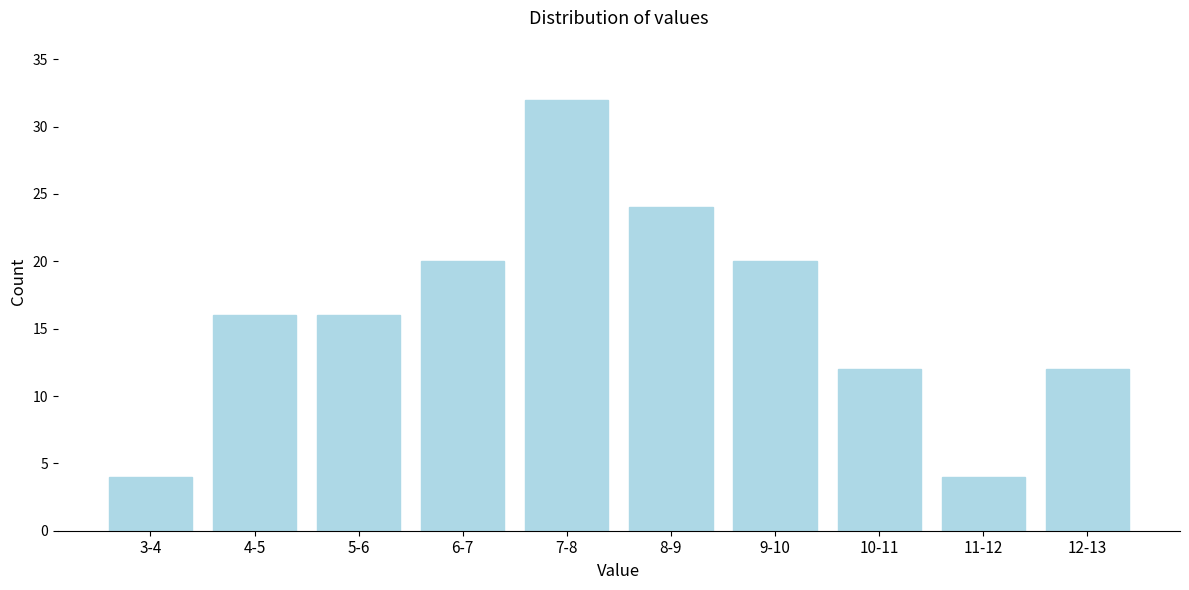

Reading left to right, extract all data points from this chart.

4	16	16	20	32	24	20	12	4	12